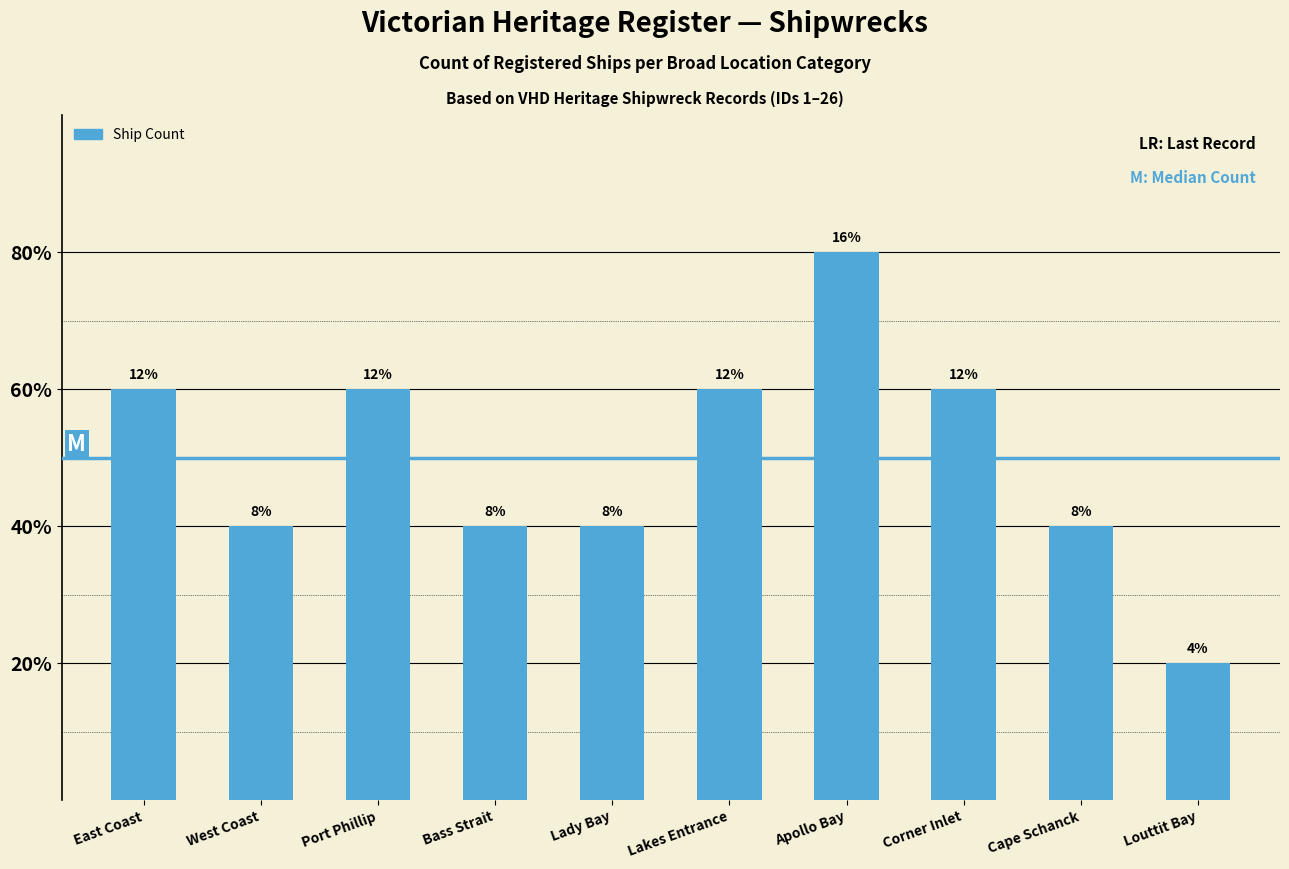

Rank the categories by value from highest to lowest.

Apollo Bay, East Coast, Port Phillip, Lakes Entrance, Corner Inlet, West Coast, Bass Strait, Lady Bay, Cape Schanck, Louttit Bay